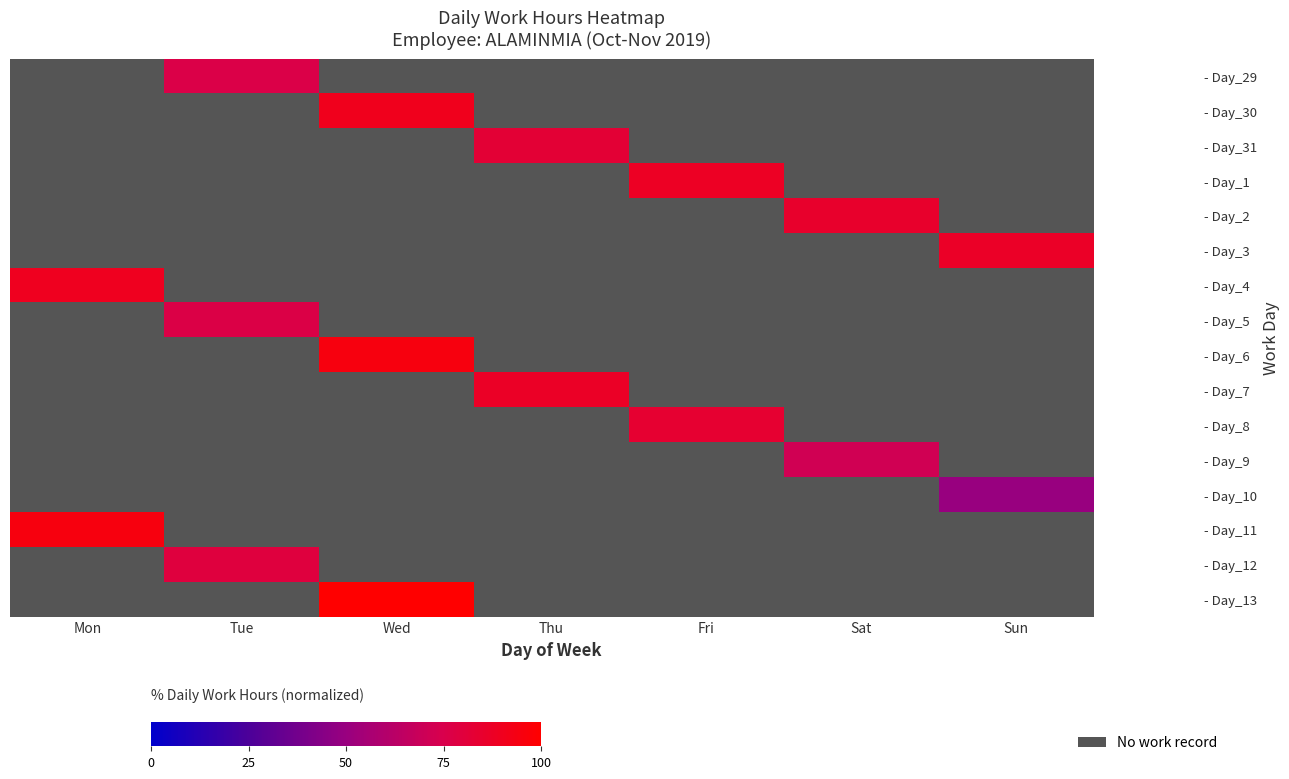

Is it true that - Day_29 equals 42.2 at Tue?

False